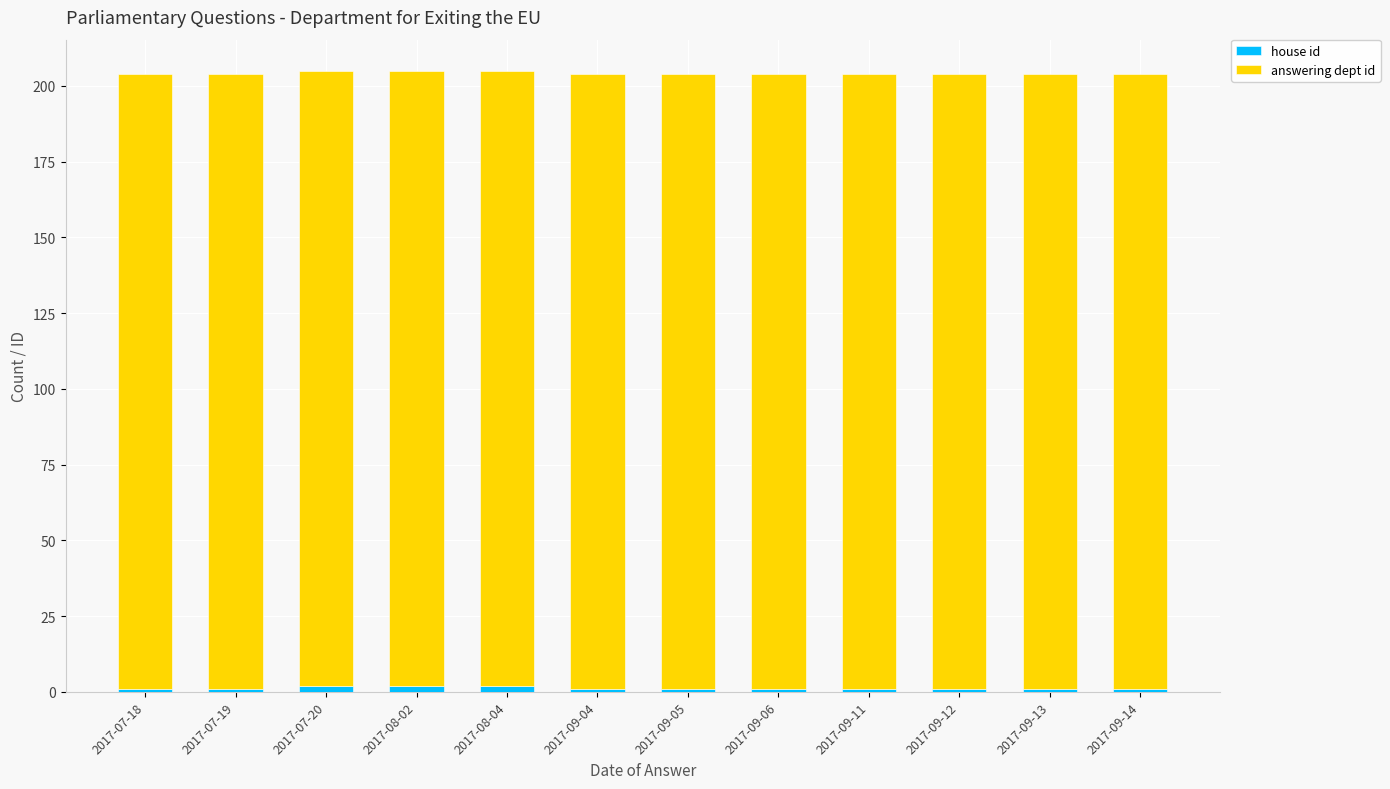

Does the chart contain any negative values?

No